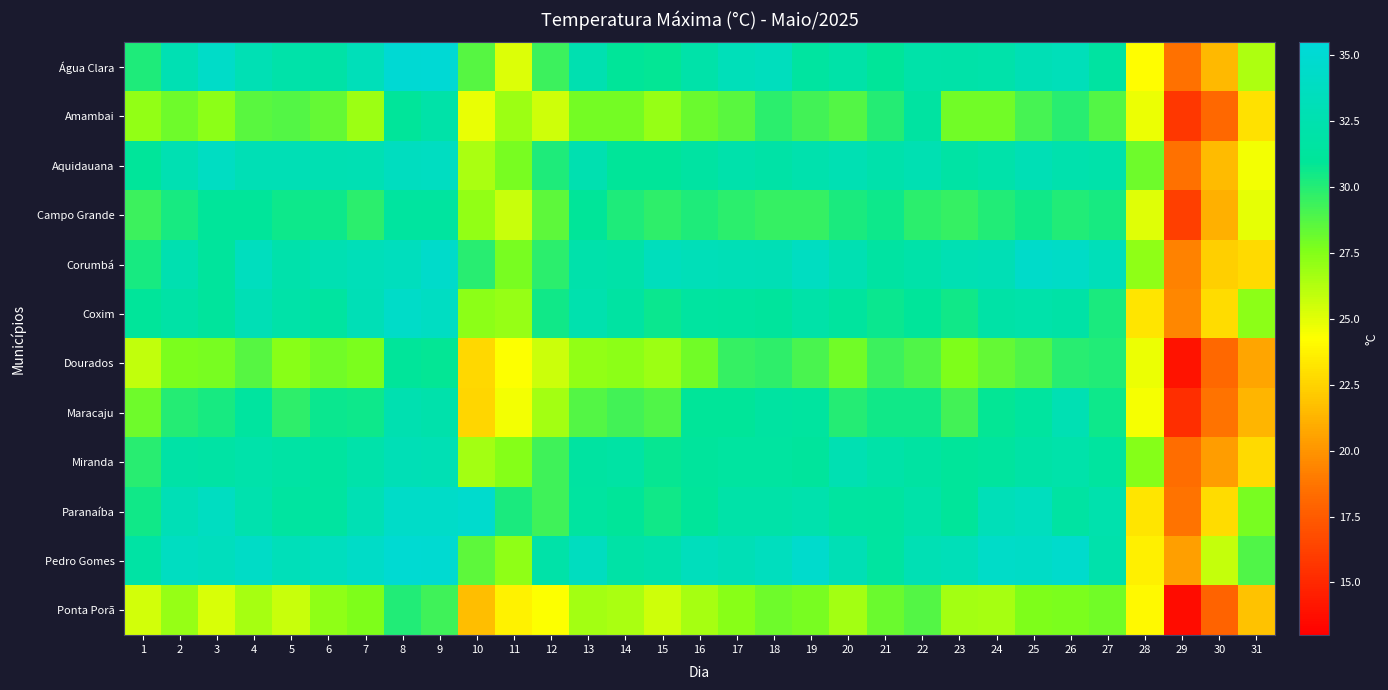

Reading left to right, extract all data points from this chart.

Água Clara: 1=30.2	2=32.8	3=34.3	4=32.9	5=32.1	6=31.9	7=33.3	8=35.1	9=35.2	10=28.7	11=25.2	12=29.4	13=32.6	14=31.0	15=30.9	16=32.1	17=33.3	18=33.5	19=31.5	20=32.0	21=31.0	22=32.1	23=32.0	24=32.2	25=33.0	26=33.3	27=31.6	28=24.2	29=18.6	30=21.5	31=26.4
Amambai: 1=27.1	2=28.1	3=27.3	4=28.6	5=28.8	6=28.3	7=26.8	8=31.1	9=32.0	10=24.8	11=26.8	12=25.5	13=27.9	14=27.9	15=27.0	16=28.2	17=28.6	18=29.8	19=29.2	20=28.8	21=30.0	22=31.6	23=28.0	24=28.0	25=29.1	26=29.9	27=28.8	28=24.7	29=15.8	30=18.1	31=23.1
Aquidauana: 1=31.1	2=32.7	3=33.9	4=33.0	5=33.0	6=32.7	7=32.8	8=33.7	9=33.8	10=26.5	11=27.8	12=30.2	13=32.6	14=31.0	15=31.0	16=31.7	17=32.3	18=31.9	19=32.4	20=32.8	21=32.3	22=32.7	23=31.8	24=32.2	25=33.0	26=32.4	27=32.2	28=28.1	29=18.6	30=21.6	31=24.6
Campo Grande: 1=29.4	2=30.4	3=31.1	4=31.1	5=30.6	6=30.6	7=29.8	8=31.4	9=31.4	10=27.1	11=25.7	12=28.5	13=31.0	14=30.2	15=29.7	16=30.2	17=29.8	18=29.6	19=29.6	20=30.3	21=30.6	22=29.8	23=29.6	24=30.1	25=30.5	26=30.1	27=30.4	28=25.1	29=16.1	30=21.1	31=24.9
Corumbá: 1=30.4	2=32.6	3=31.2	4=33.6	5=32.3	6=32.7	7=33.2	8=33.5	9=34.5	10=29.9	11=27.8	12=29.8	13=32.3	14=32.0	15=33.4	16=33.2	17=33.1	18=33.0	19=33.8	20=32.7	21=31.7	22=32.1	23=32.8	24=33.0	25=34.4	26=34.1	27=33.3	28=27.2	29=19.3	30=22.4	31=22.8
Coxim: 1=31.1	2=31.9	3=31.2	4=33.0	5=32.0	6=31.5	7=33.1	8=34.3	9=33.9	10=27.3	11=27.0	12=30.5	13=32.5	14=31.7	15=30.7	16=31.5	17=31.4	18=31.2	19=32.0	20=31.3	21=30.7	22=31.1	23=30.5	24=31.9	25=32.2	26=31.9	27=30.3	28=23.2	29=19.5	30=22.9	31=27.3
Dourados: 1=25.9	2=27.7	3=27.8	4=28.7	5=27.4	6=28.0	7=27.7	8=31.1	9=30.9	10=22.7	11=24.3	12=25.6	13=27.1	14=27.3	15=26.8	16=28.0	17=29.6	18=29.7	19=29.0	20=28.0	21=29.4	22=28.9	23=27.6	24=28.3	25=28.9	26=29.9	27=30.1	28=24.7	29=14.0	30=18.1	31=20.7
Maracaju: 1=28.1	2=30.0	3=30.4	4=31.4	5=29.7	6=30.7	7=30.6	8=32.6	9=32.3	10=22.6	11=24.6	12=26.7	13=28.8	14=29.2	15=28.9	16=31.0	17=31.0	18=31.6	19=31.4	20=30.0	21=30.5	22=30.5	23=29.2	24=30.9	25=31.4	26=32.8	27=30.6	28=24.5	29=15.3	30=18.7	31=21.3
Miranda: 1=29.9	2=31.9	3=31.8	4=32.2	5=31.8	6=31.4	7=32.2	8=33.1	9=32.9	10=26.7	11=27.5	12=29.3	13=31.6	14=31.8	15=30.8	16=31.2	17=31.5	18=31.5	19=31.2	20=32.7	21=32.0	22=31.7	23=31.1	24=31.3	25=31.9	26=32.2	27=31.4	28=27.5	29=18.4	30=20.3	31=22.8
Paranaíba: 1=30.5	2=33.1	3=33.8	4=32.5	5=31.5	6=31.5	7=32.9	8=34.3	9=34.3	10=34.7	11=30.3	12=29.3	13=31.5	14=31.0	15=30.5	16=31.1	17=32.0	18=32.0	19=32.4	20=31.5	21=31.4	22=32.1	23=31.1	24=33.2	25=33.6	26=31.7	27=32.4	28=23.2	29=18.7	30=22.9	31=27.8
Pedro Gomes: 1=31.8	2=33.8	3=33.5	4=34.1	5=33.3	6=33.6	7=34.2	8=35.0	9=34.9	10=28.5	11=27.2	12=32.0	13=33.7	14=31.9	15=32.3	16=33.4	17=33.1	18=33.6	19=34.6	20=33.0	21=31.5	22=32.9	23=33.2	24=34.3	25=34.1	26=34.6	27=32.3	28=23.7	29=20.4	30=25.8	31=28.9
Ponta Porã: 1=25.4	2=27.0	3=25.3	4=26.6	5=25.7	6=27.2	7=27.6	8=30.1	9=29.3	10=21.7	11=23.8	12=24.3	13=26.7	14=26.5	15=25.5	16=26.6	17=27.4	18=28.1	19=27.8	20=26.7	21=28.2	22=28.8	23=26.7	24=26.6	25=27.6	26=27.7	27=28.0	28=24.0	29=13.7	30=17.9	31=21.8